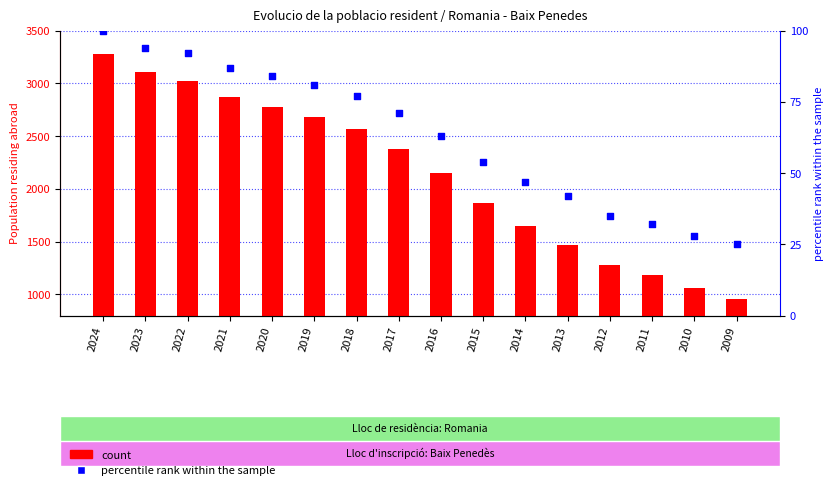

At which category is the sum across all series the highest?

2024